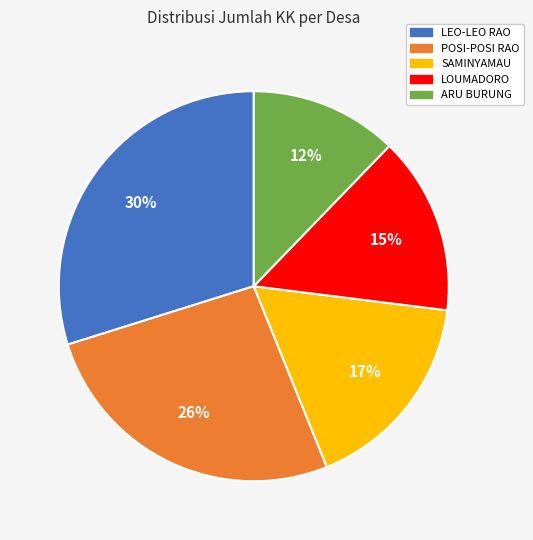

Does any single category account for the majority?

No